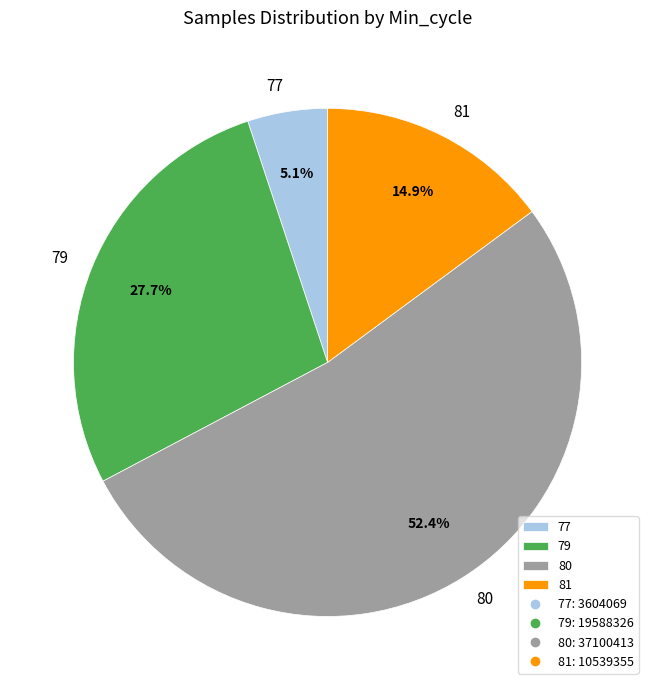

Between 79 and 81, which is larger?

79